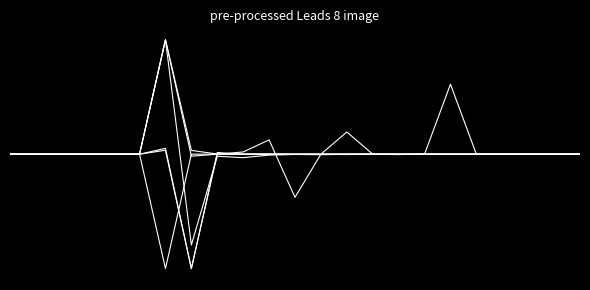

Does the chart have visible grid lines?

No